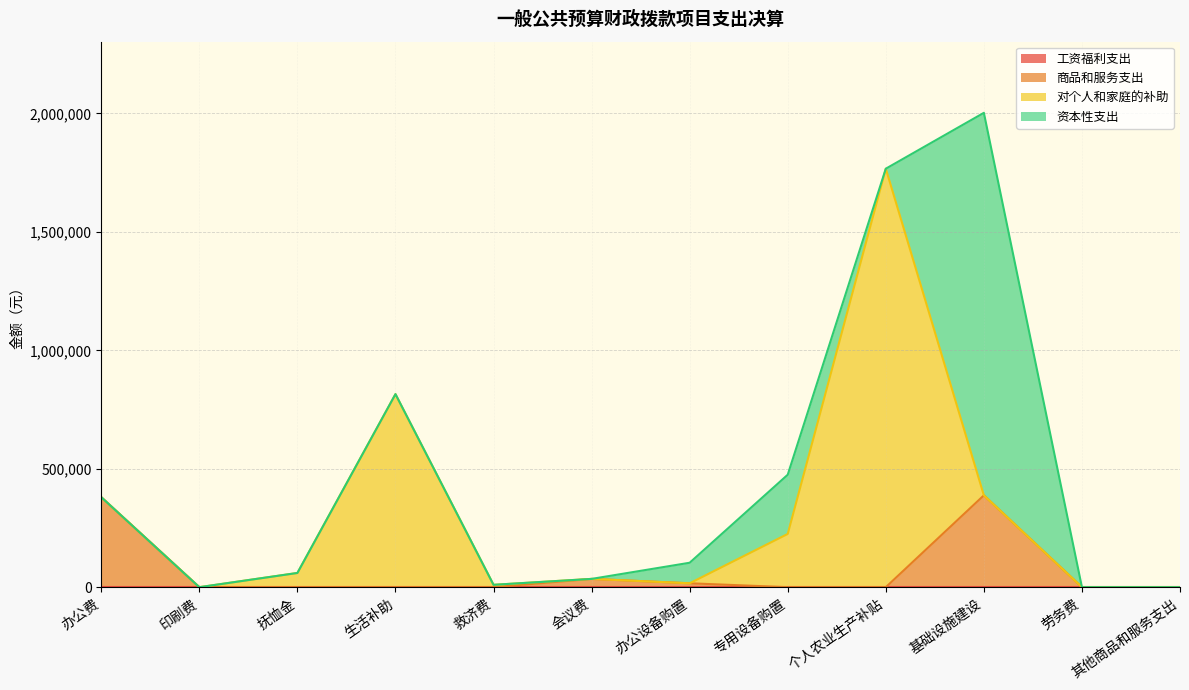

Which label corresponds to the smallest value in the chart?

办公费